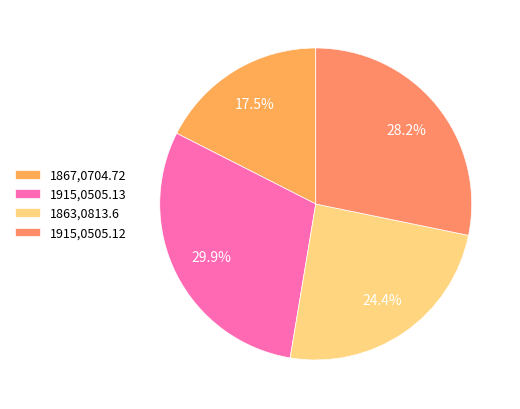

True or false: 1863,0813.6 accounts for 35% of the total.

False